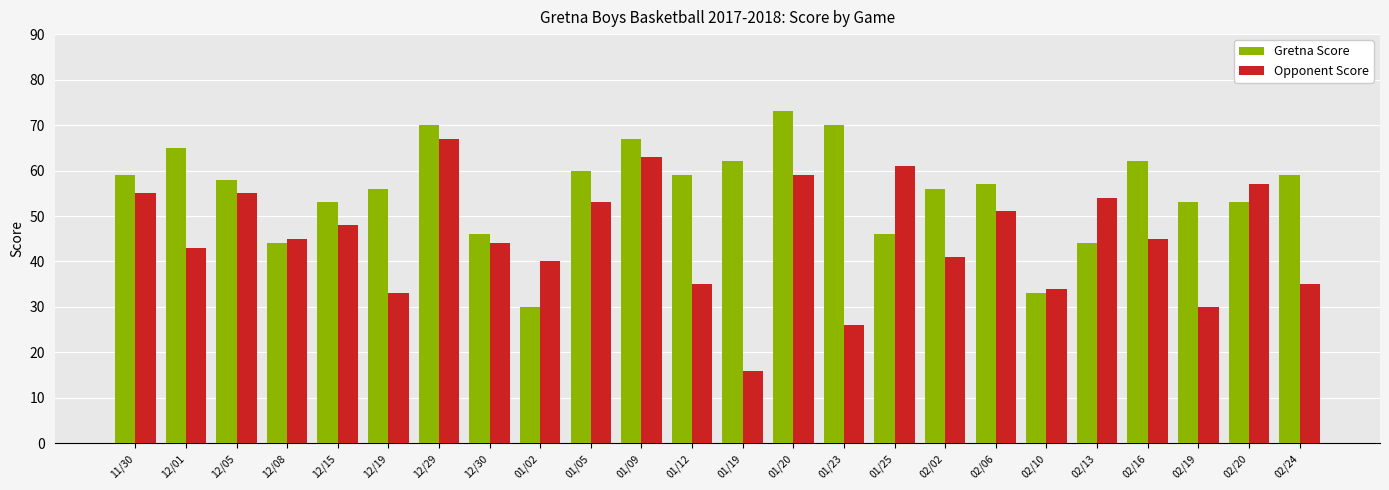

At which label does Gretna Score first exceed 58?

11/30